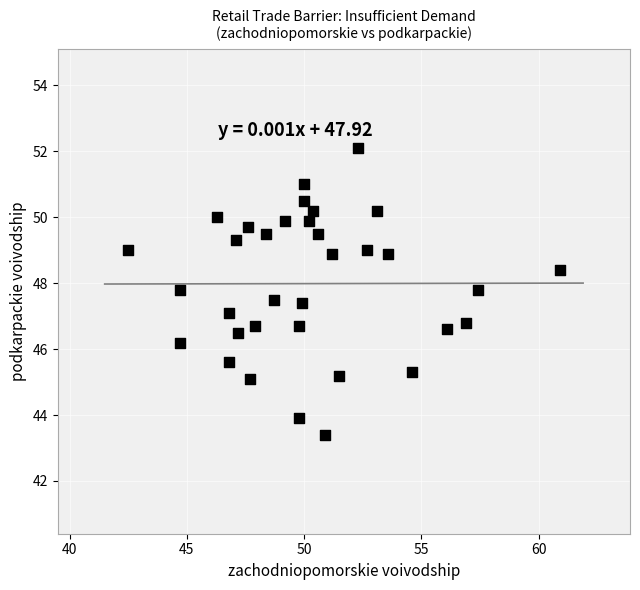

What is the range of X values (max minus min)?

18.4